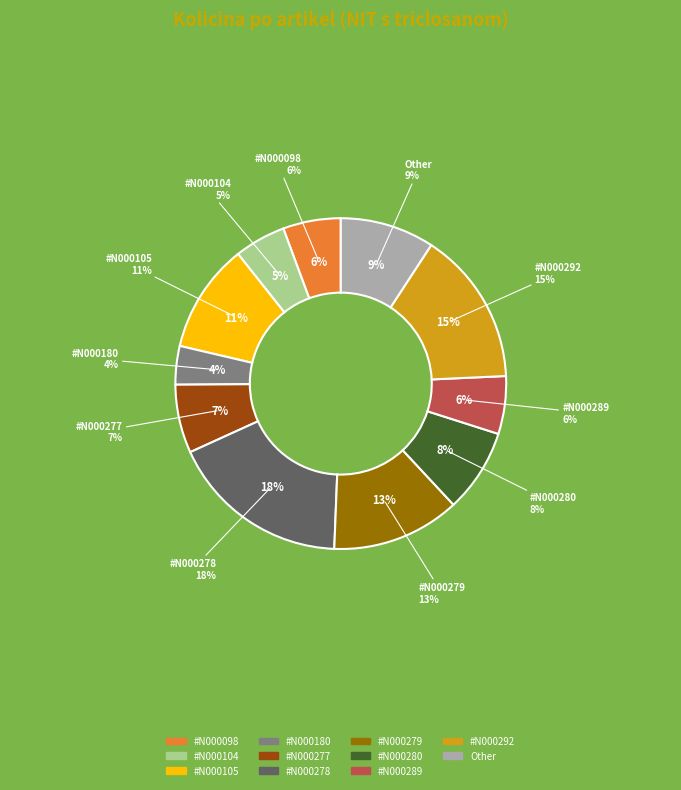

Does #N000098 account for over 50% of the chart?

No